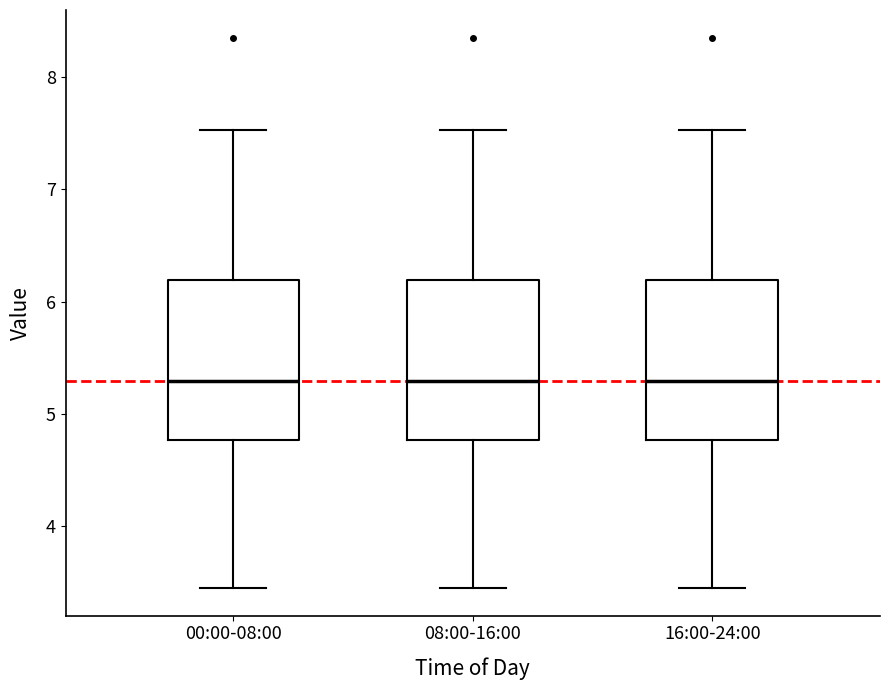

Reading left to right, read every box against the y-axis: the position of its median line, the range the box covers, and the ends of its whiskers. The values are not printed on the chart, so give them approximately, as read against the axis.

00:00-08:00: median 5.3, box 4.8 to 6.2, whiskers 3.5 to 7.5
08:00-16:00: median 5.3, box 4.8 to 6.2, whiskers 3.5 to 7.5
16:00-24:00: median 5.3, box 4.8 to 6.2, whiskers 3.5 to 7.5